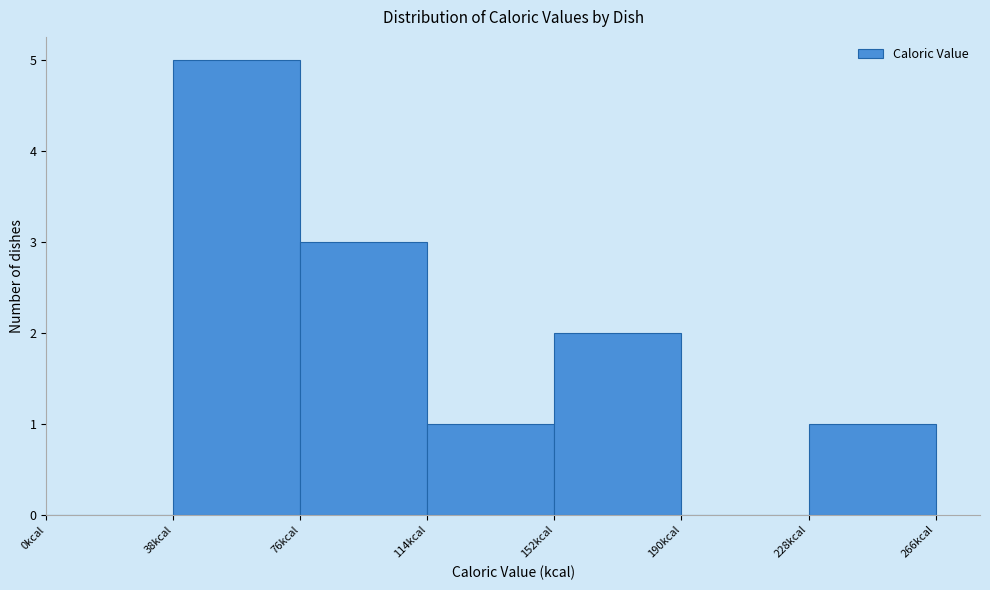

Reading left to right, list every bar in this chart as the range it spans on the x-axis followed by its height. Neither the bar edges nor the heights are printed on the chart, so give them approximately, as read against the axes.

0 to 38: 0
38 to 76: 5
76 to 114: 3
114 to 152: 1
152 to 190: 2
190 to 228: 0
228 to 266: 1